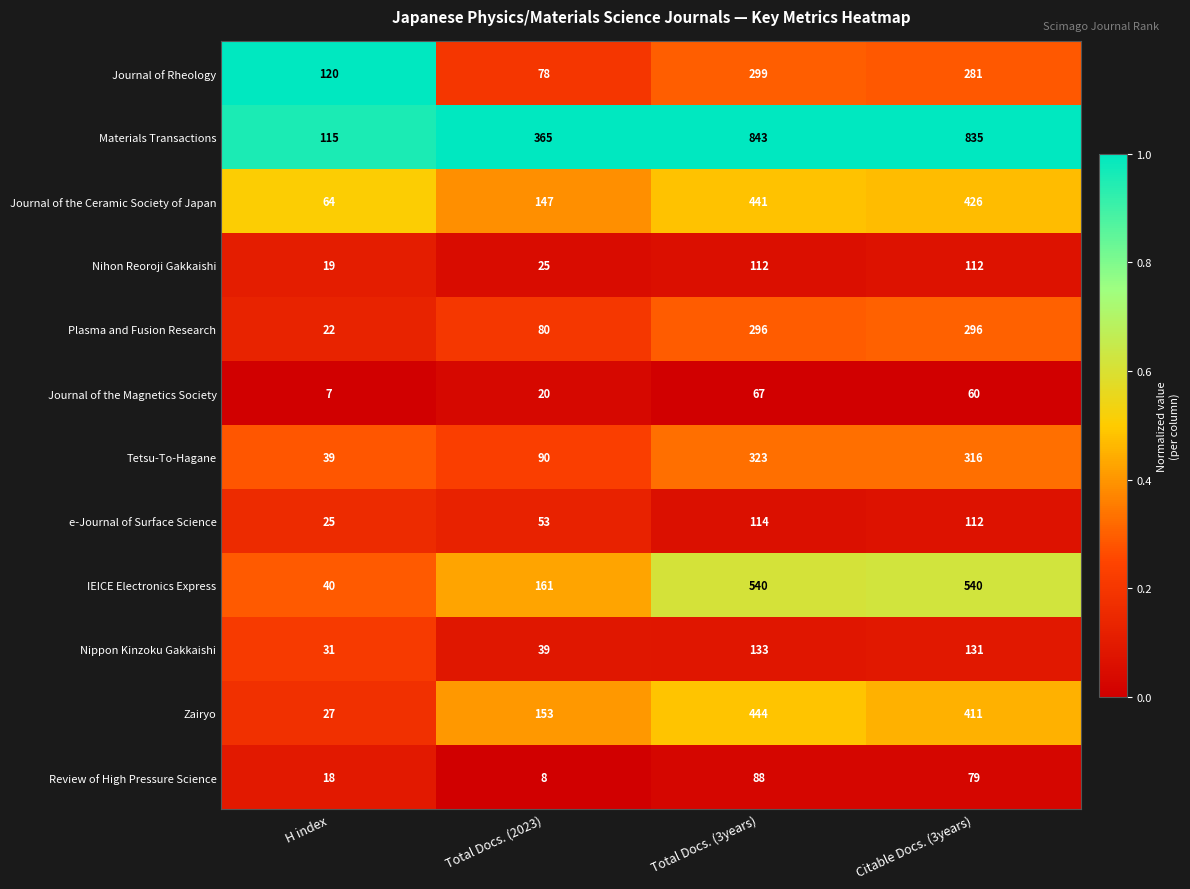

Which series has the largest range (max minus min)?

Materials Transactions